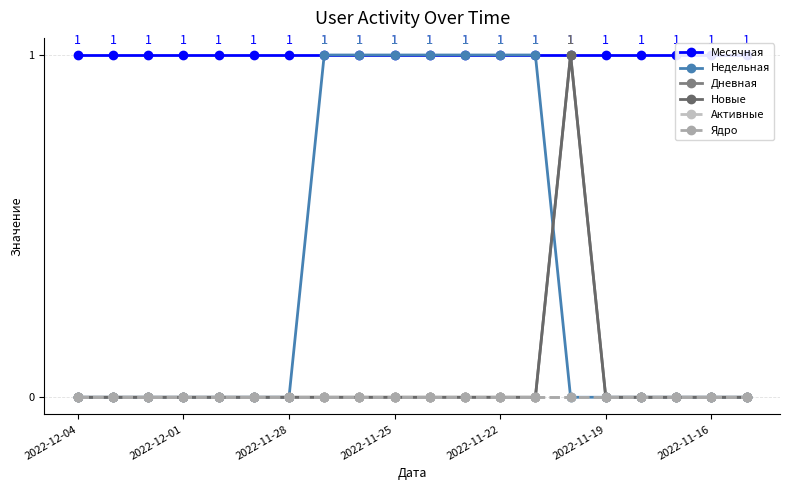

Is this an area chart (filled region under the line)?

No